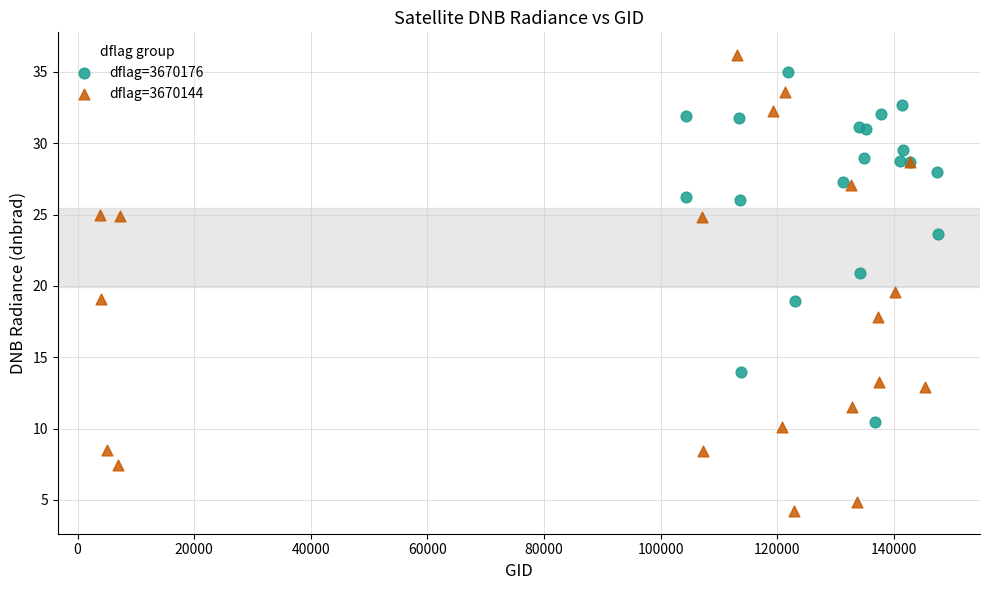

Which series has the largest Y range (max minus min)?

dflag=3670144